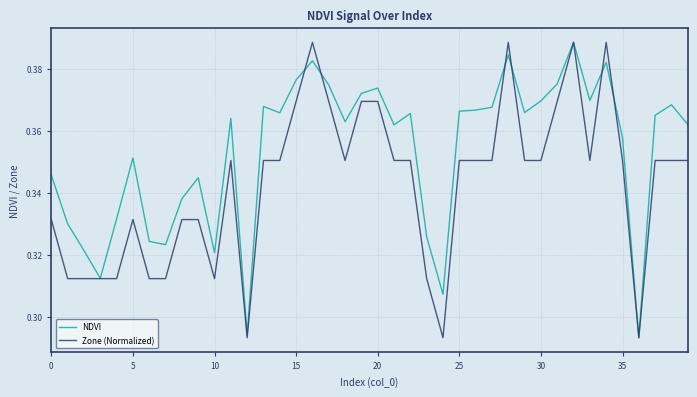

List the series in order of their overall mean, lowest first.

Zone (Normalized), NDVI